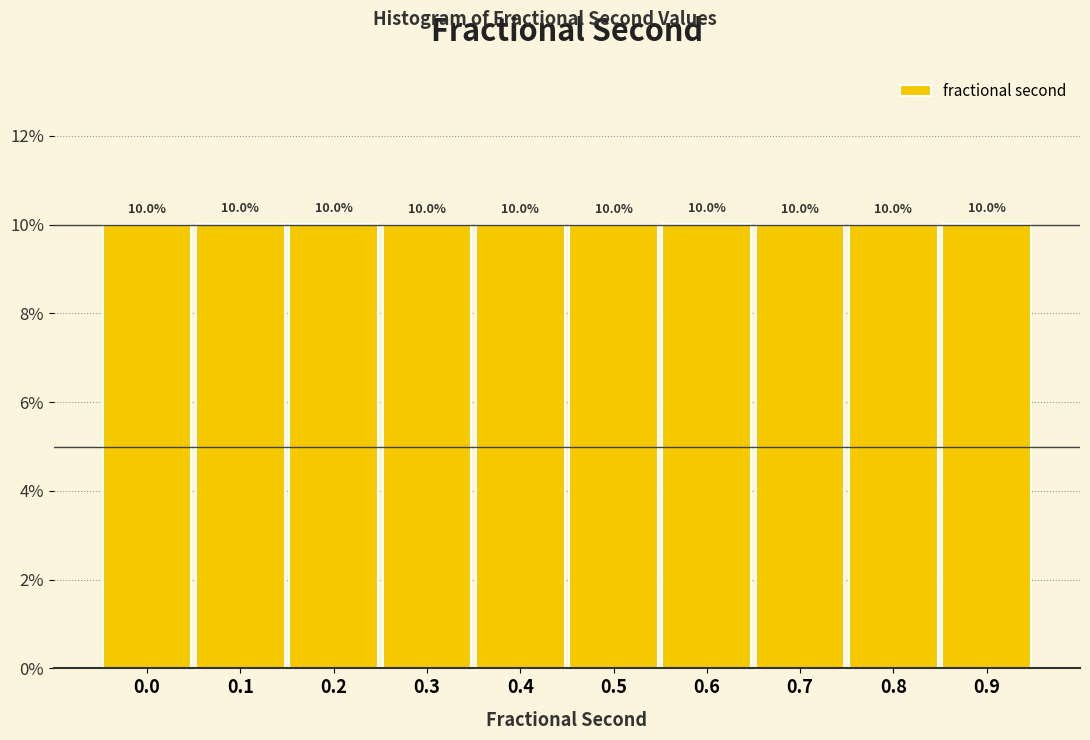

Reading left to right, what are all the values shown in this chart?

10.0	10.0	10.0	10.0	10.0	10.0	10.0	10.0	10.0	10.0